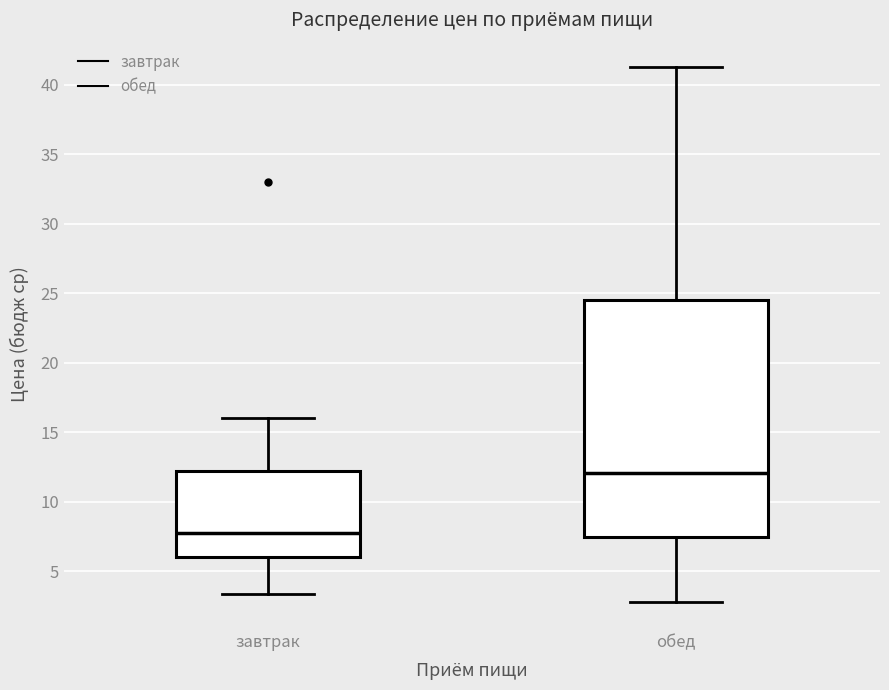

Where is the lower edge of the box for обед on the y-axis? The values are not printed on the chart, so give them approximately, as read against the axis.

7.5